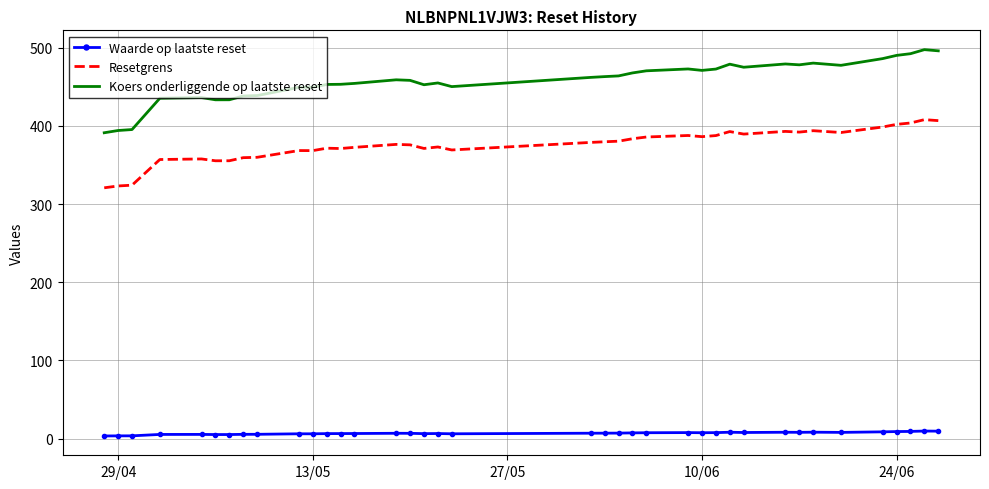

Which series has the widest spread of values?

Koers onderliggende op laatste reset